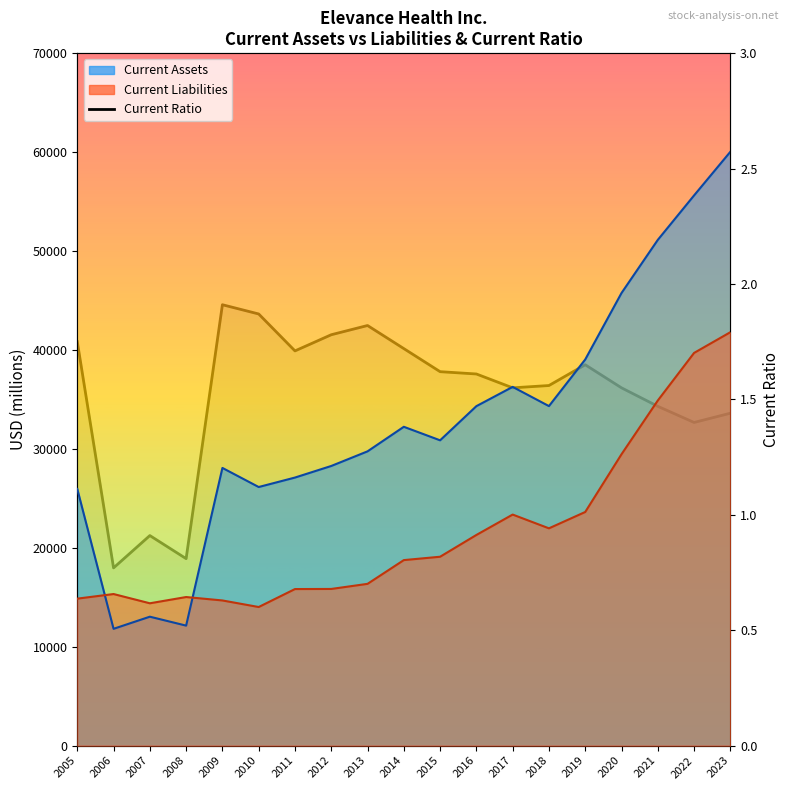

Where is the data nearest to the value 1?

2007